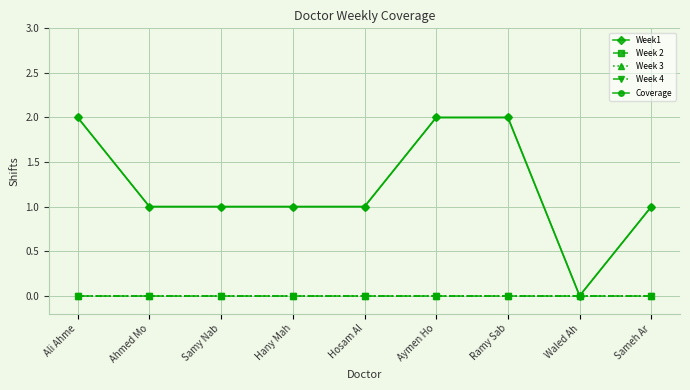

Does the chart have visible grid lines?

Yes